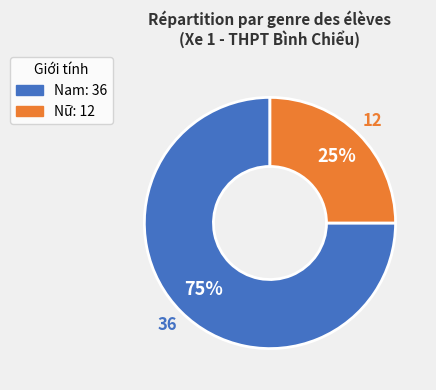

Is there any slice that represents more than half of the pie?

Yes